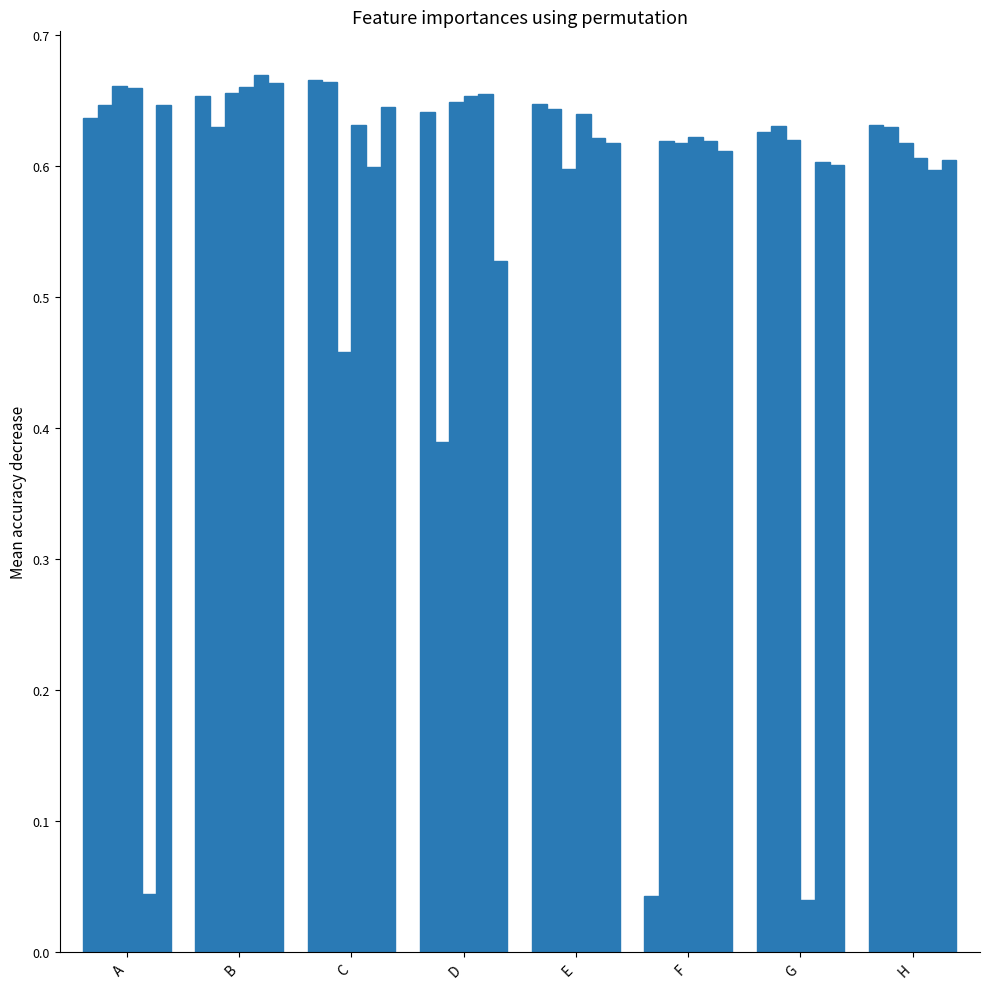

What is the total value across all series at C?

3.7